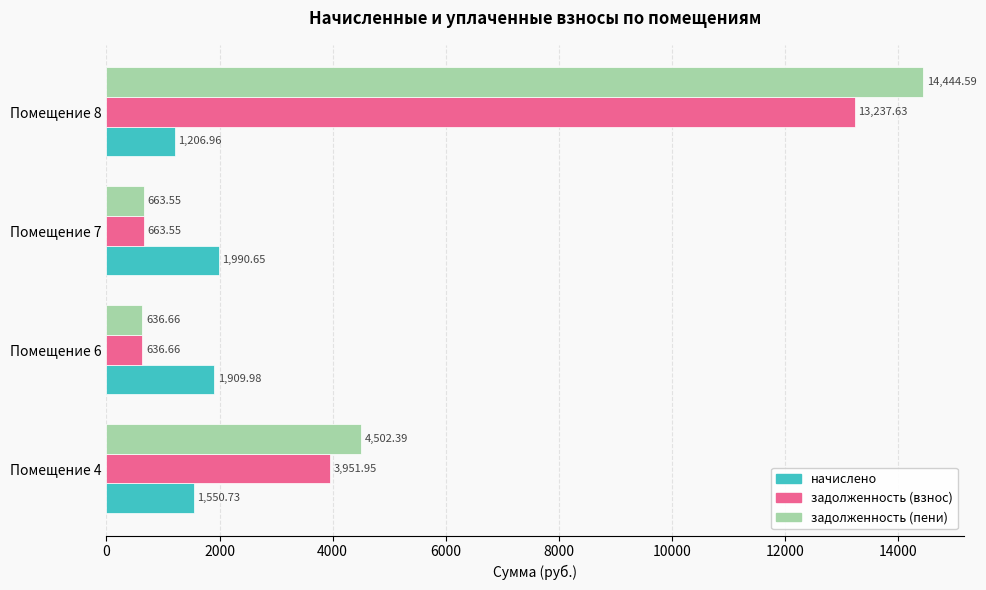

Which series has the largest total across all categories?

задолженность (пени)